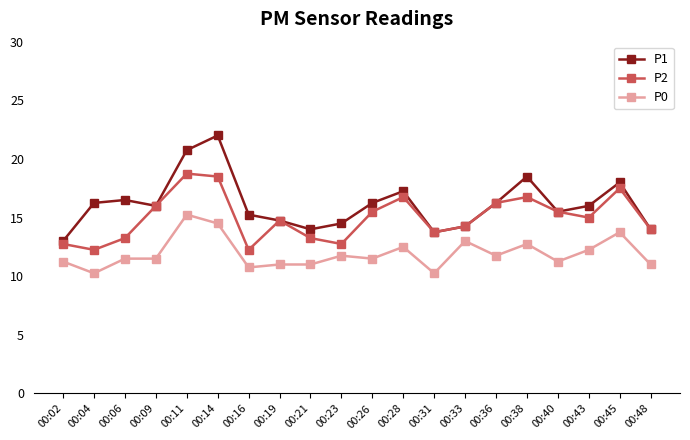

True or false: P0 and P1 intersect in this chart.

False